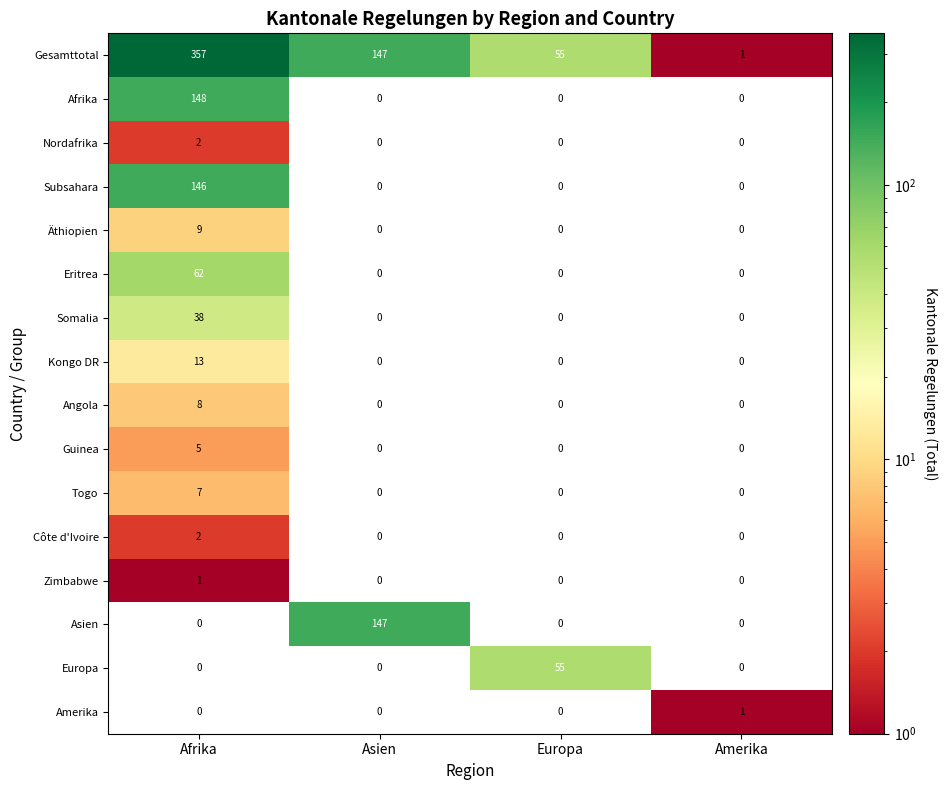

What is the difference between the maximum and minimum values in the Gesamttotal series?

356